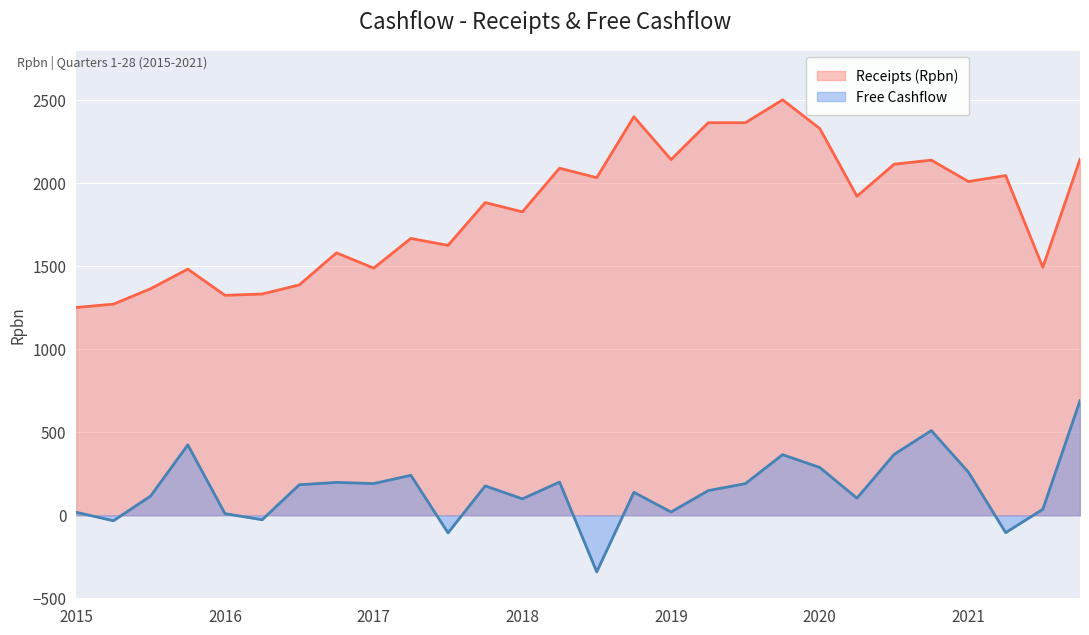

True or false: Receipts (Rpbn) and Free Cashflow intersect in this chart.

False